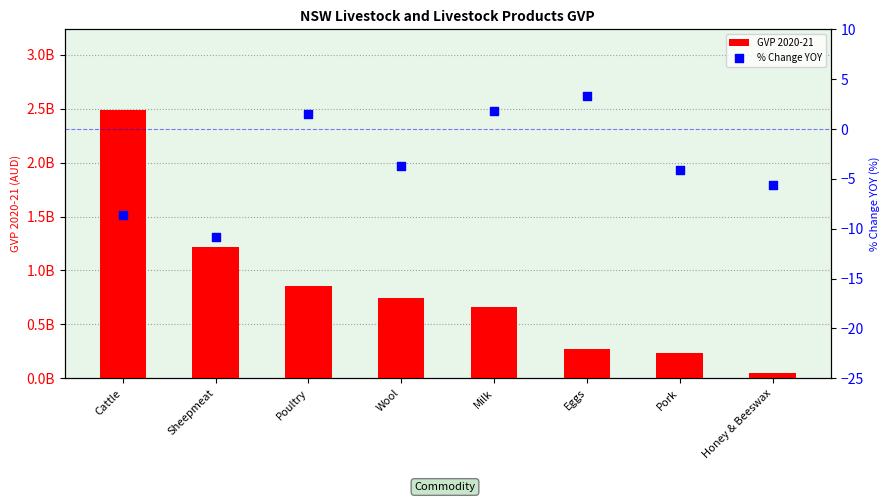

At how many categories does at least one series exceed 1500784175?

1